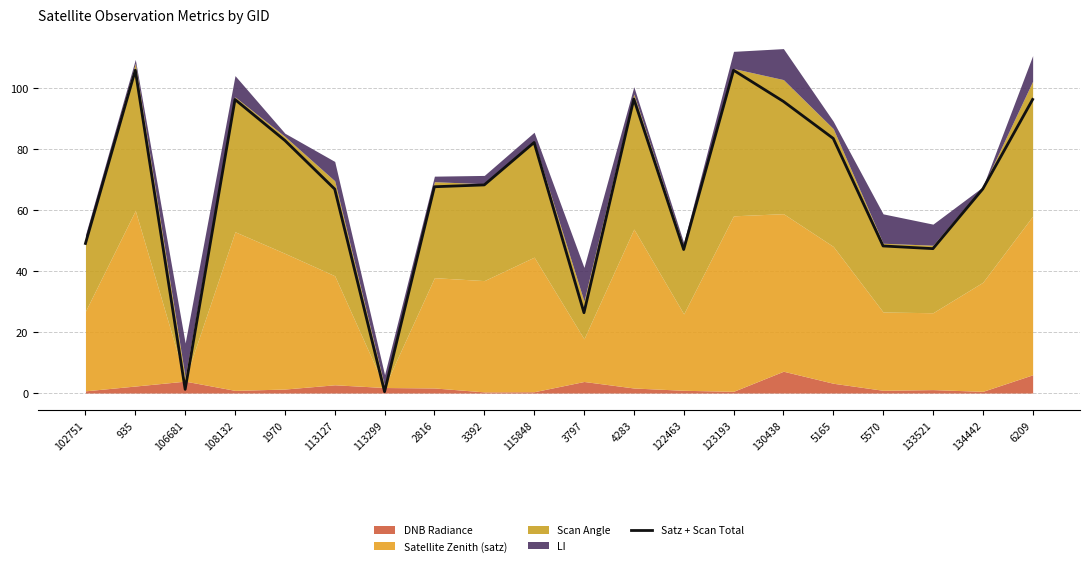

What is the sum of the values at 102751 and 2816?

116.6